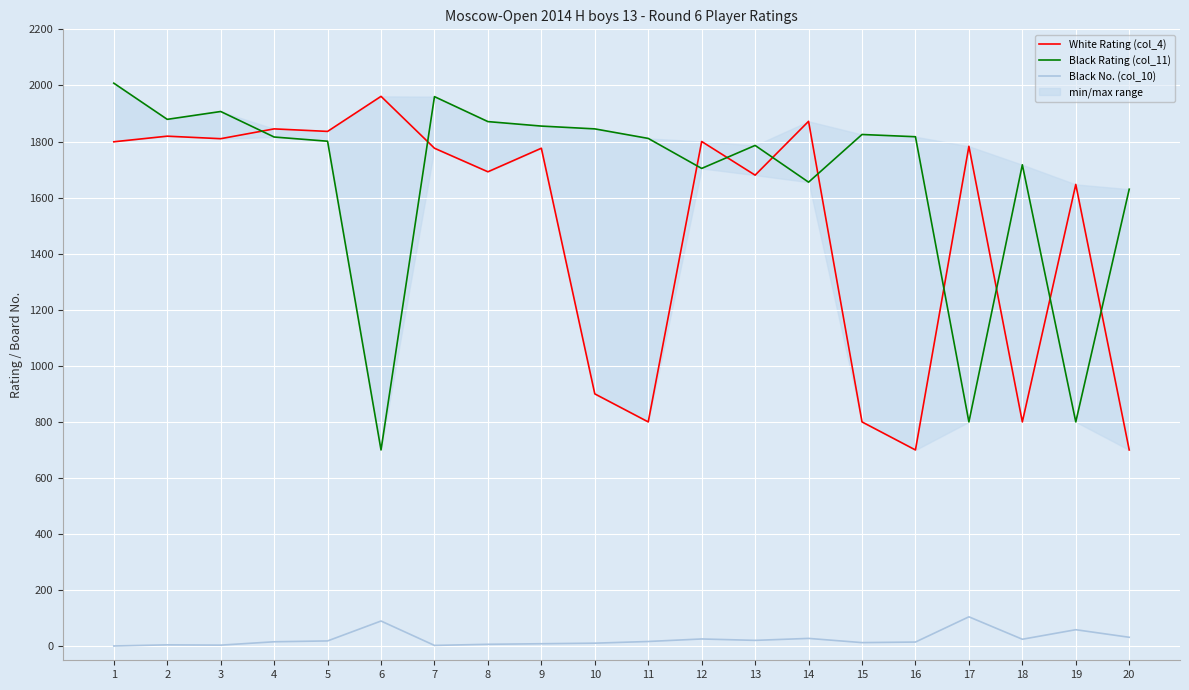

At which category does Black No. (col_10) reach its first local peak?

2